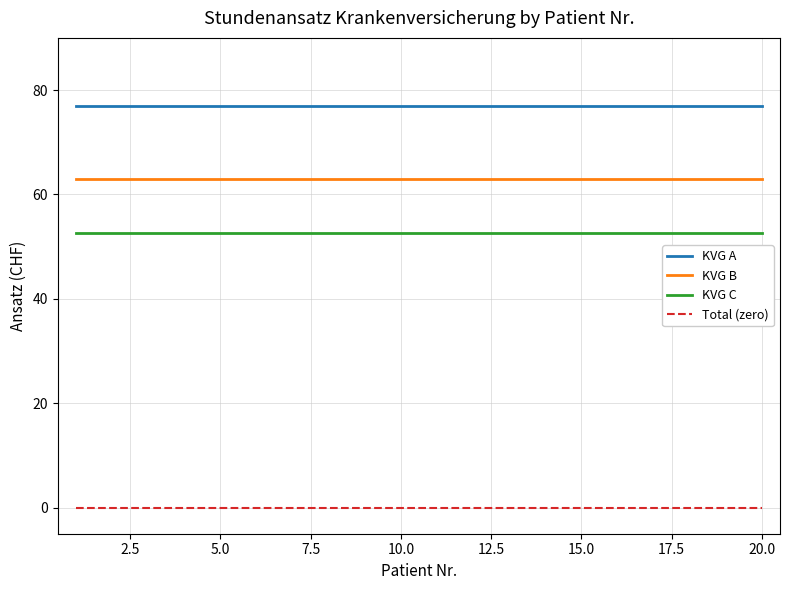

Rank the series by their maximum value, from lowest to highest.

Total (zero), KVG C, KVG B, KVG A